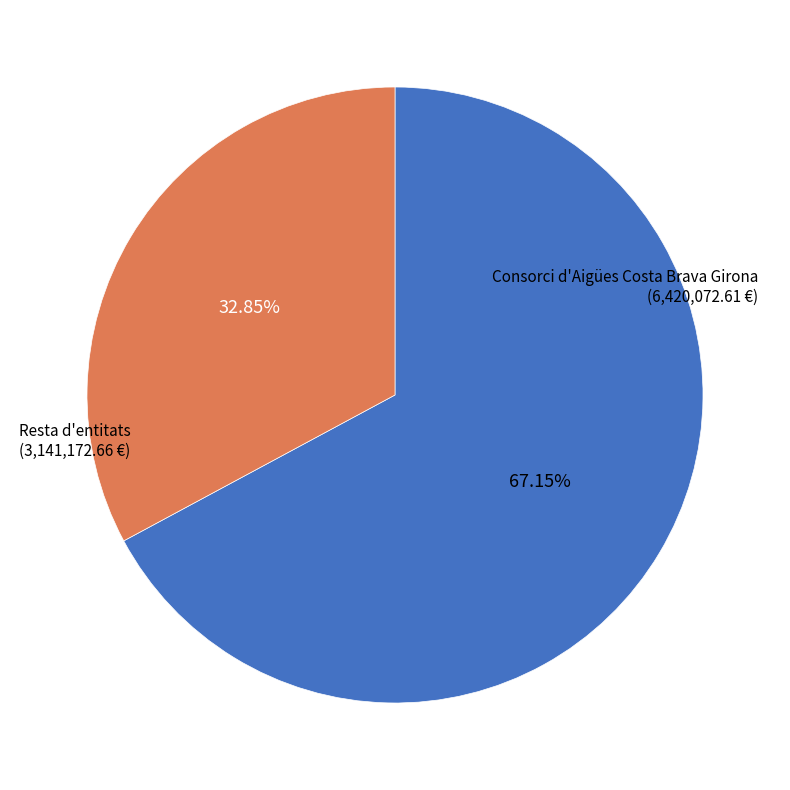

Is there any slice that represents more than half of the pie?

Yes